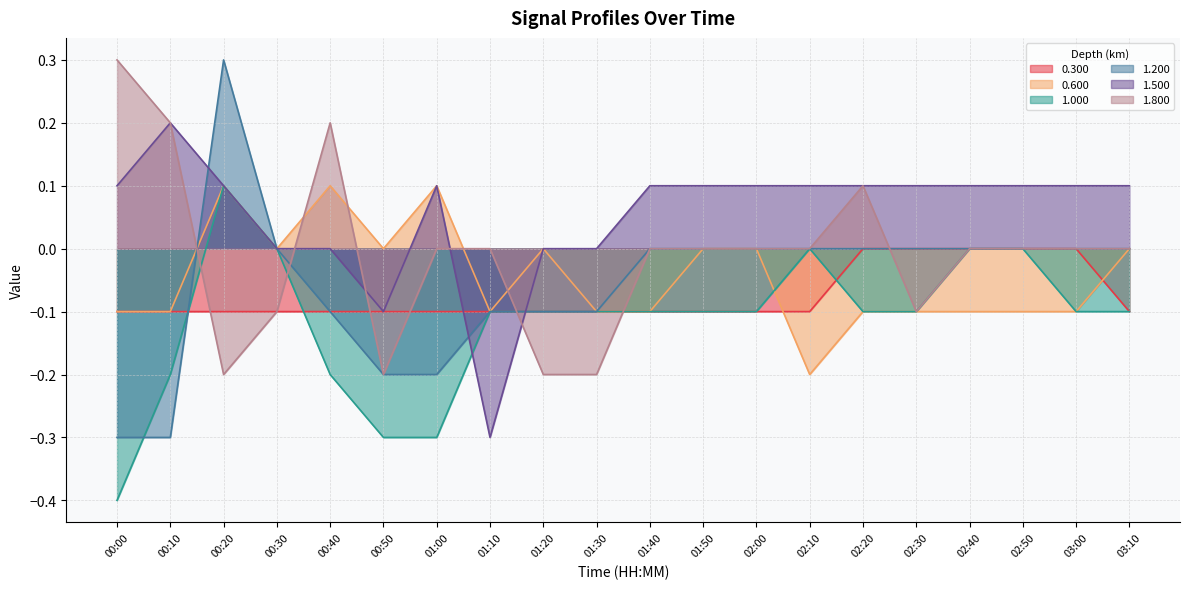

True or false: 1.000 and 0.300 cross at least once.

True